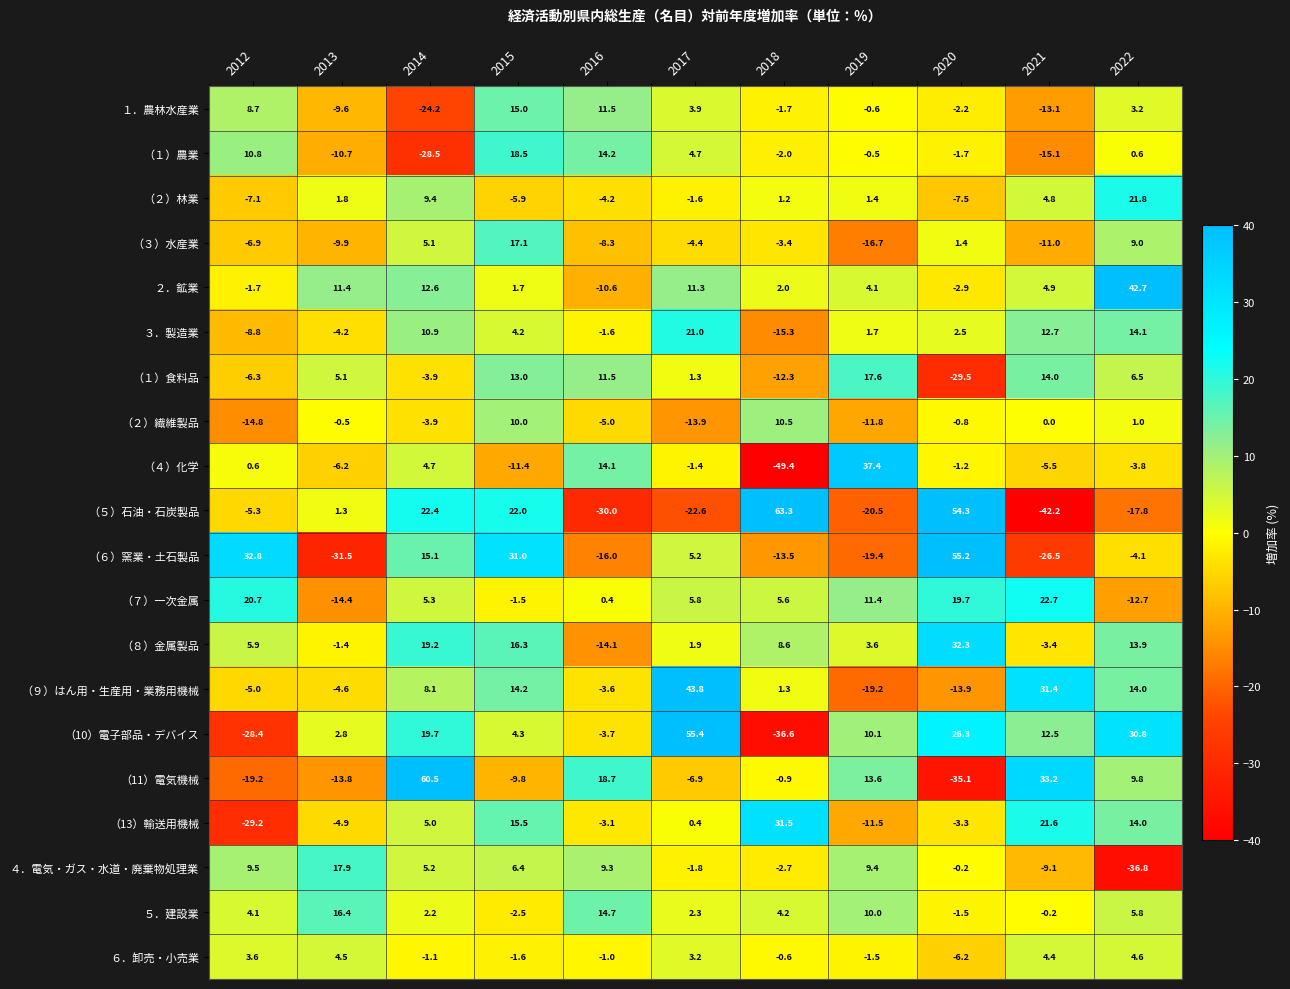

What is the difference between the maximum and minimum values in the （２）林業 series?

29.3